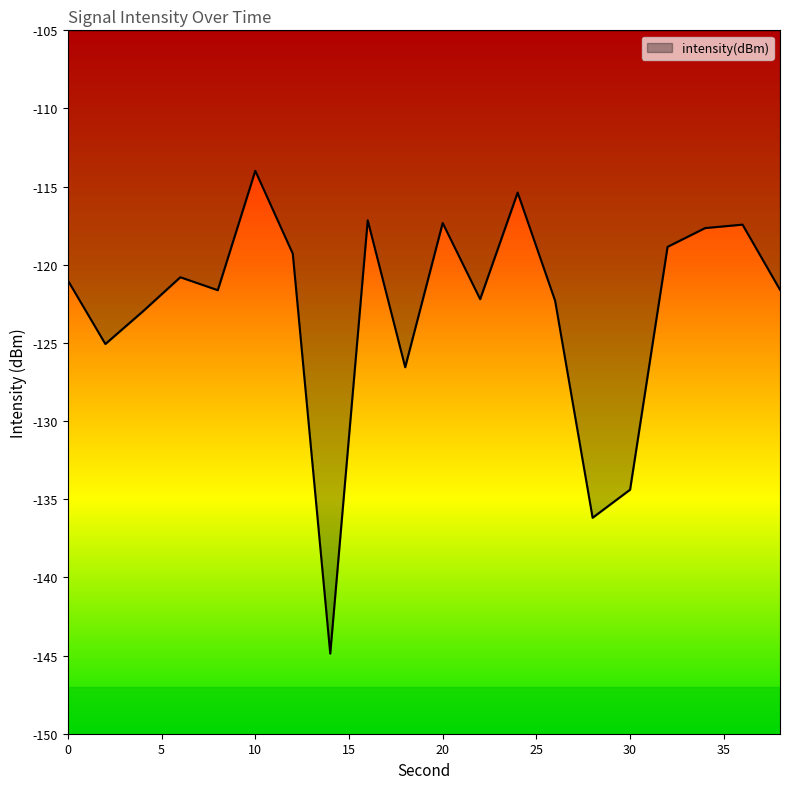

What is the maximum value shown in the chart?

-114.0